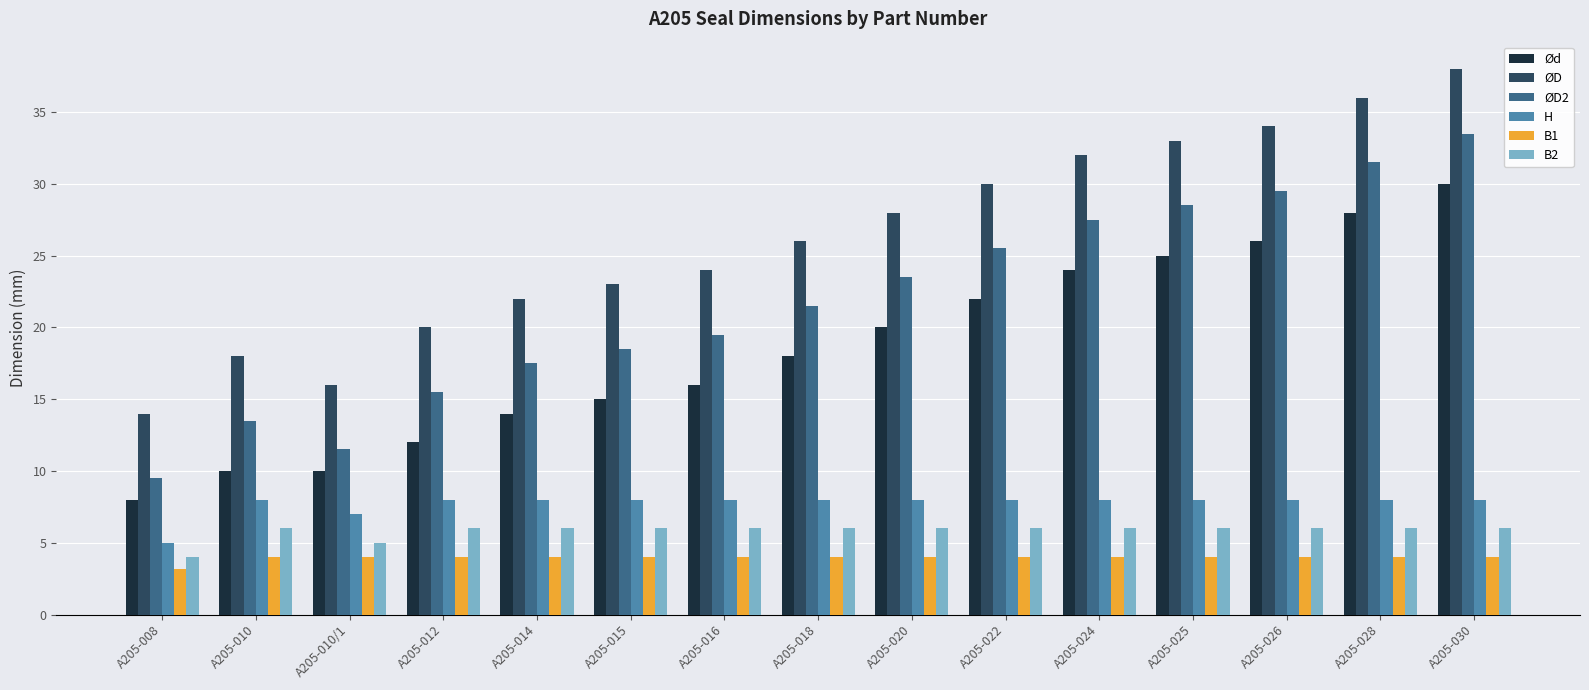

Where is B1 nearest to the value 3?

A205-008